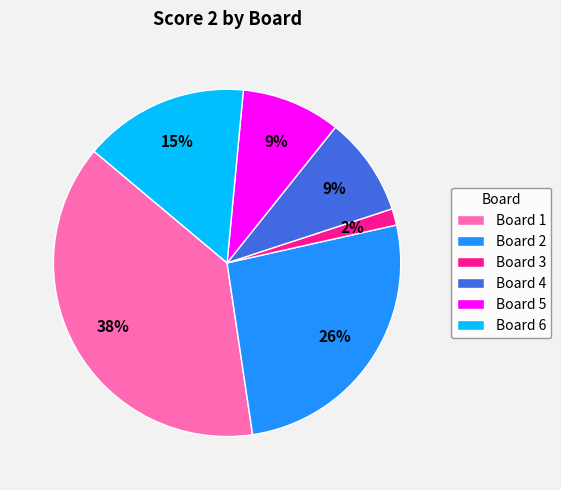

Between Board 1 and Board 5, which is larger?

Board 1